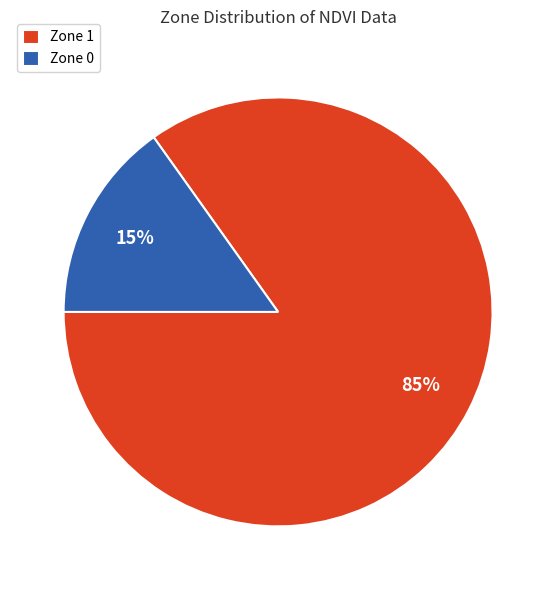

True or false: Zone 1 accounts for 85% of the total.

True